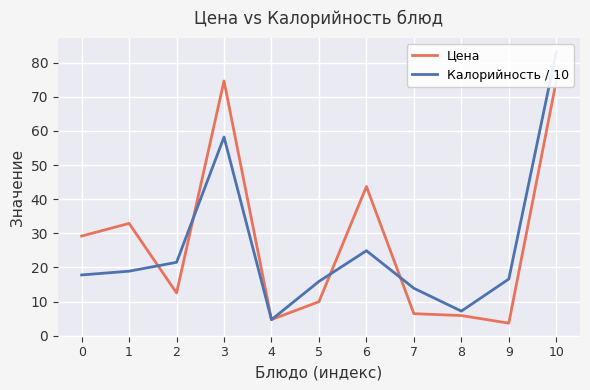

At which category is the sum across all series the highest?

10